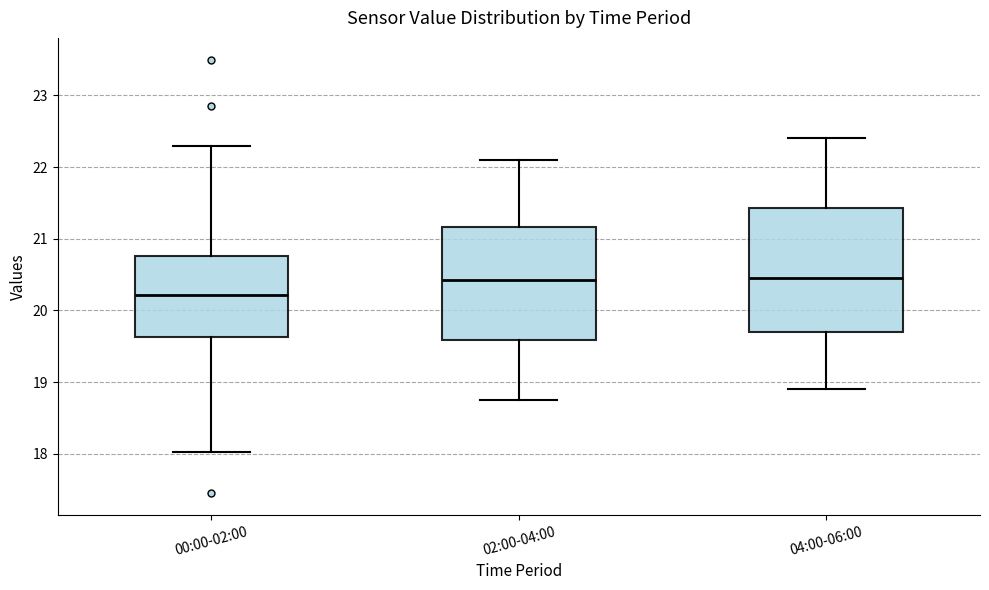

Reading left to right, read every box against the y-axis: the position of its median line, the range the box covers, and the ends of its whiskers. The values are not printed on the chart, so give them approximately, as read against the axis.

00:00-02:00: median 20.2, box 19.6 to 20.8, whiskers 18.0 to 22.3
02:00-04:00: median 20.4, box 19.6 to 21.2, whiskers 18.8 to 22.1
04:00-06:00: median 20.5, box 19.7 to 21.4, whiskers 18.9 to 22.4